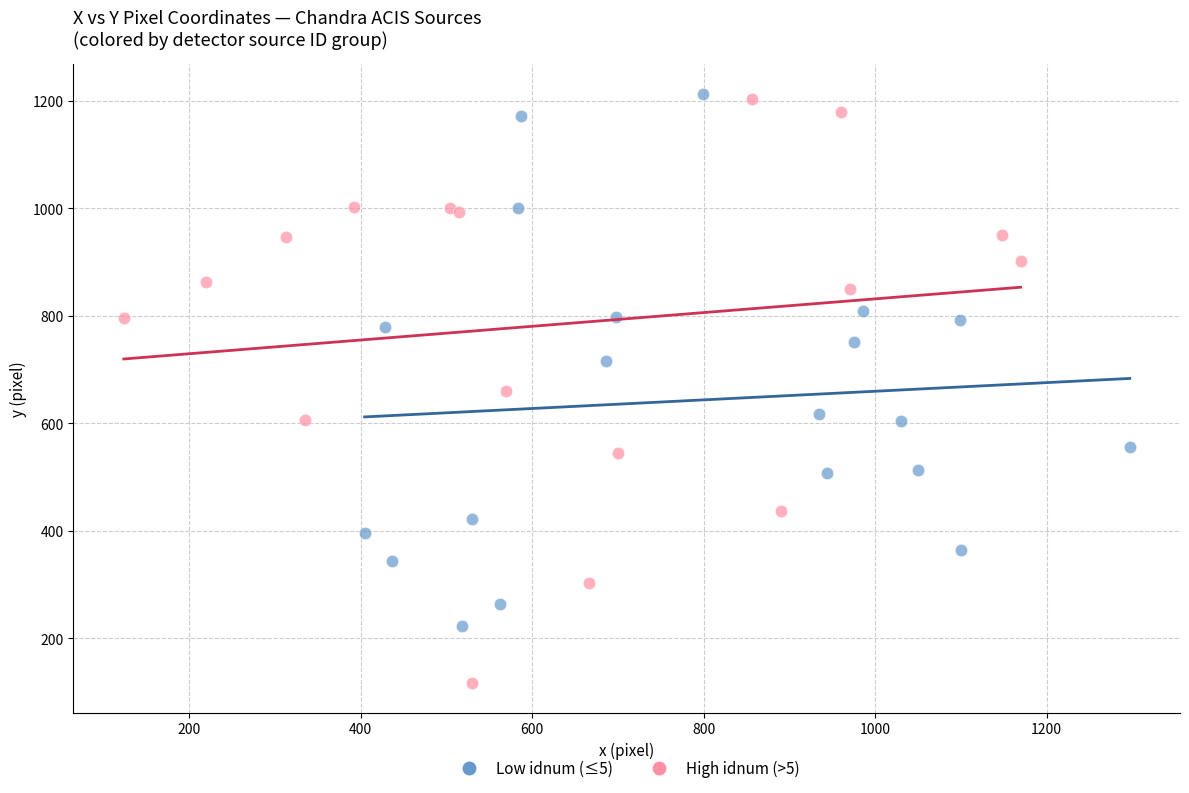

What are all the series names shown in the legend?

Low idnum (≤5), High idnum (>5)